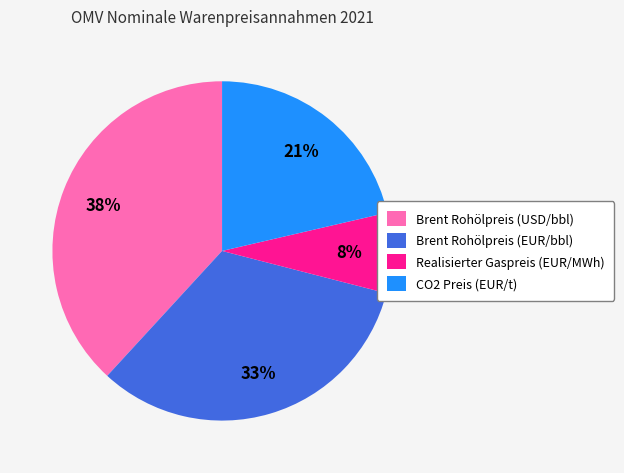

Is Brent Rohölpreis (EUR/bbl) the majority of the pie?

No